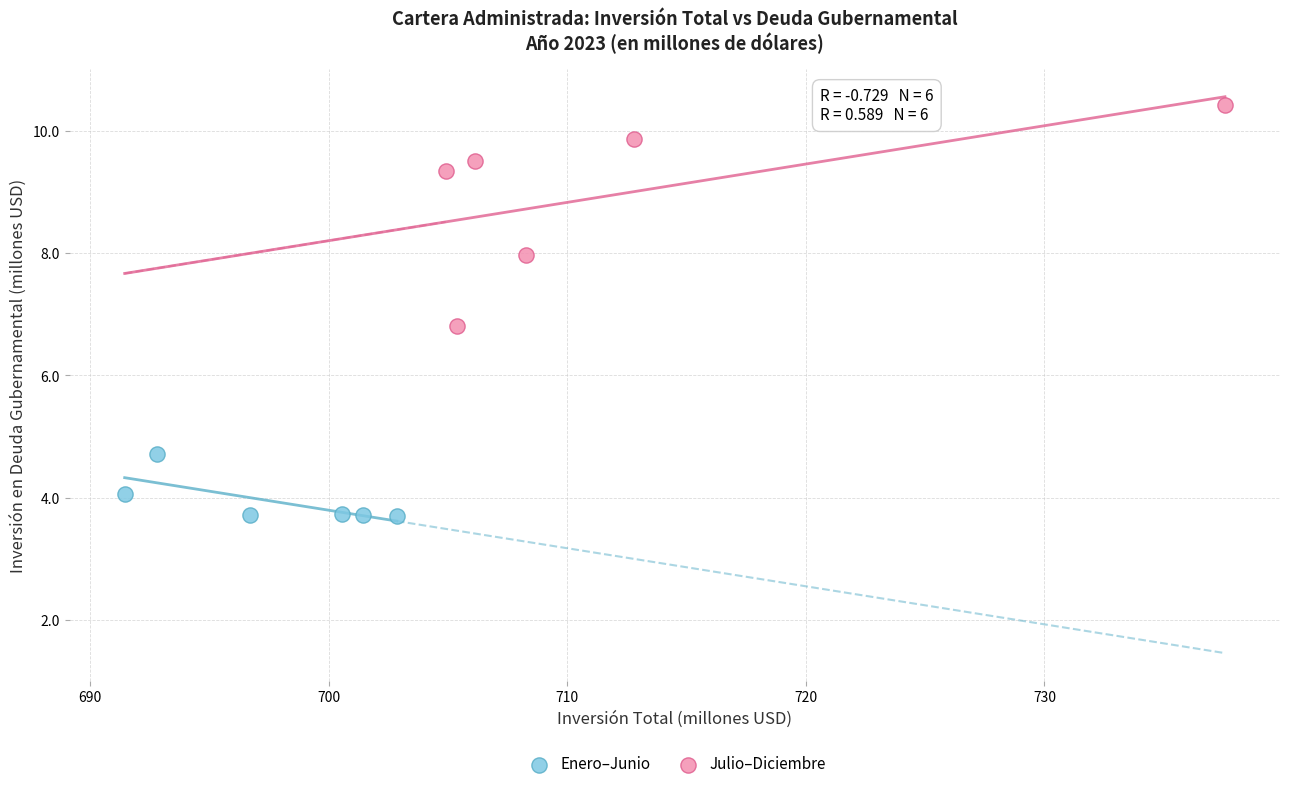

Which series has the largest Y range (max minus min)?

Julio–Diciembre